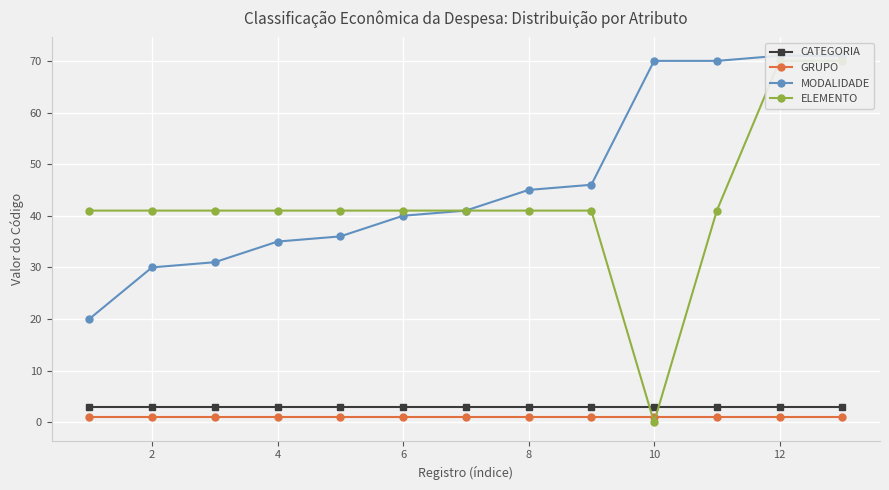

Is this an area chart (filled region under the line)?

No